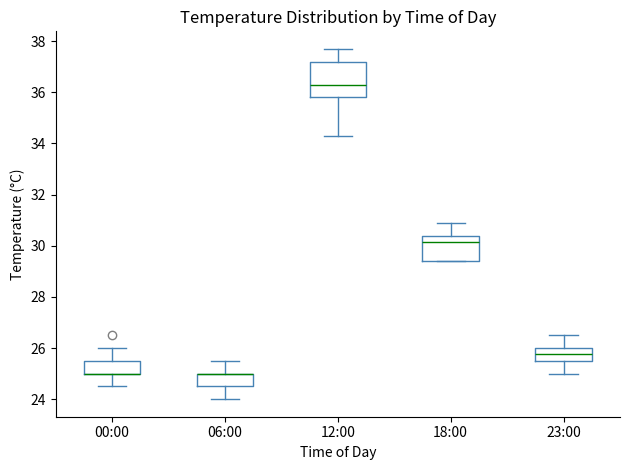

Where is the lower edge of the box for 00:00 on the y-axis? The values are not printed on the chart, so give them approximately, as read against the axis.

25.0